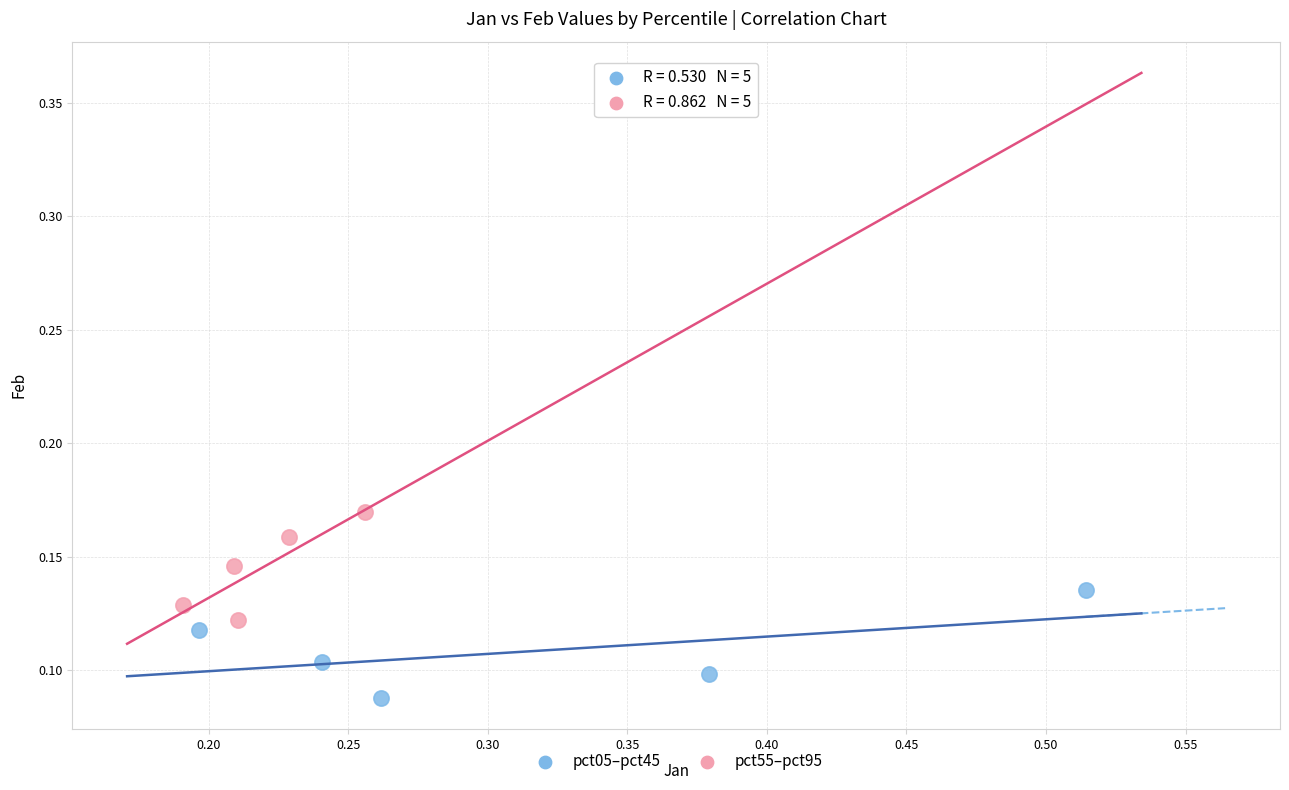

Which series contains the highest Y value?

pct55–pct95